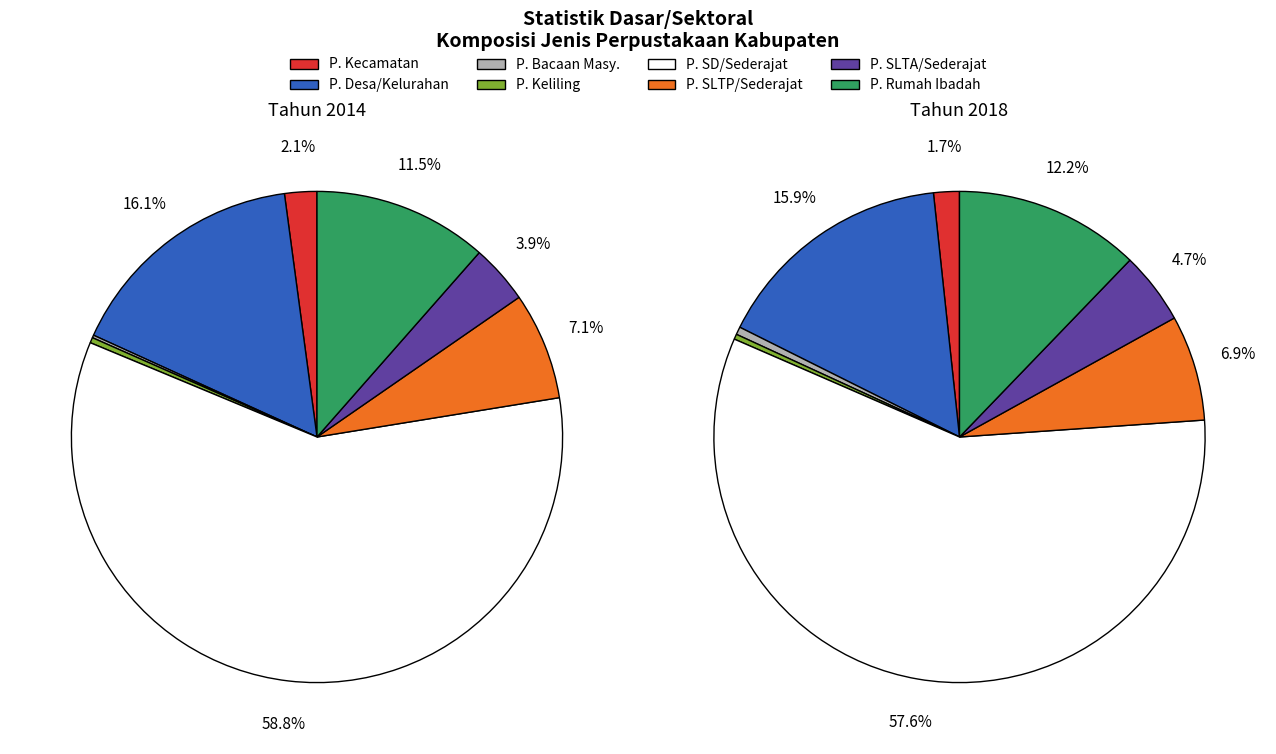

Is there a majority slice in this chart?

Yes